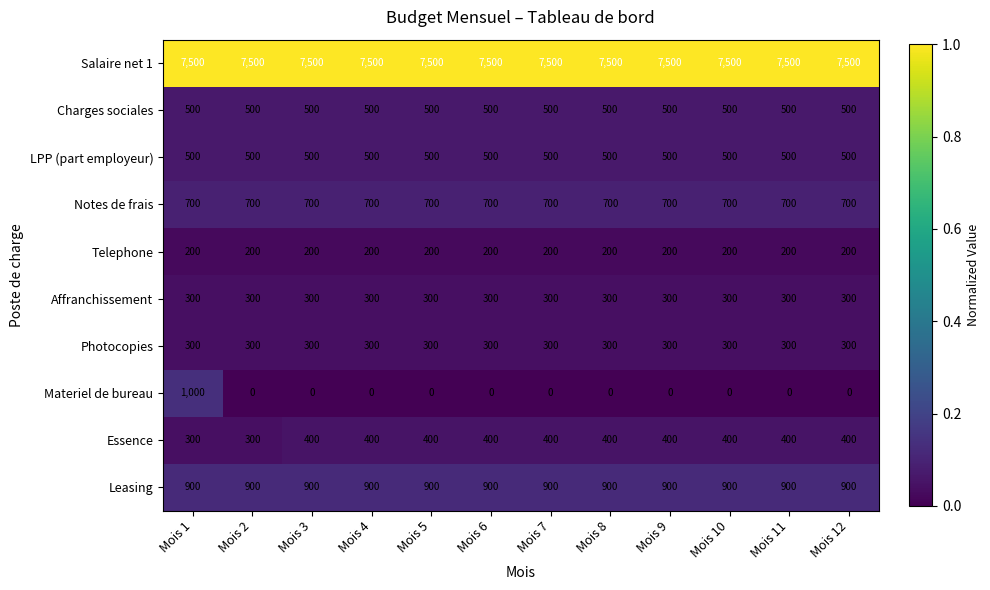

Is it true that LPP (part employeur) equals 180 at Mois 3?

False